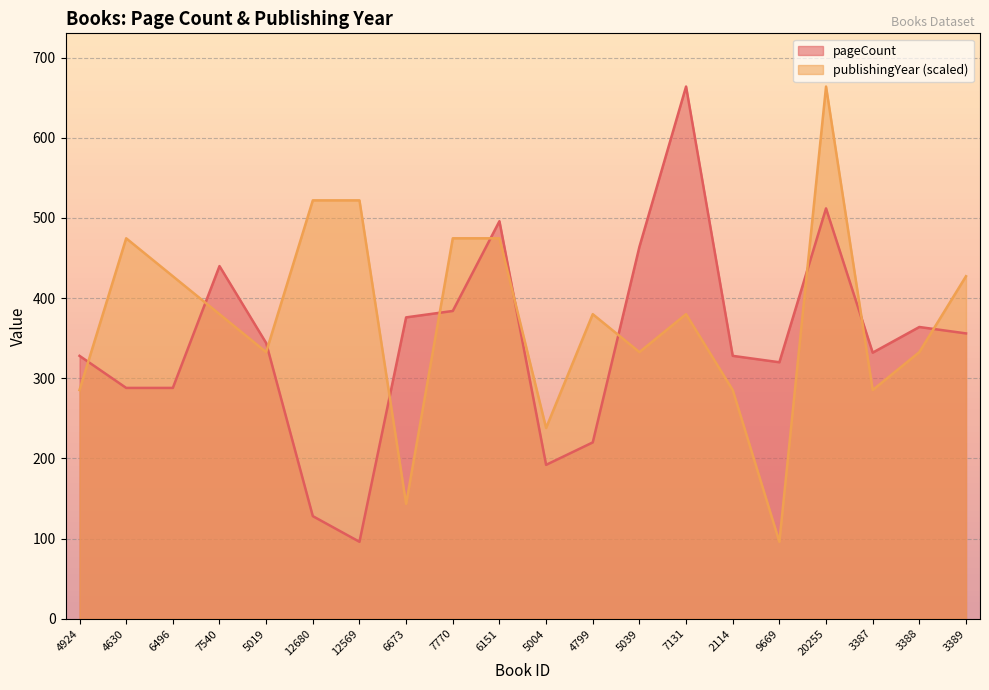

What is the label of the 16th point from the left?

9669